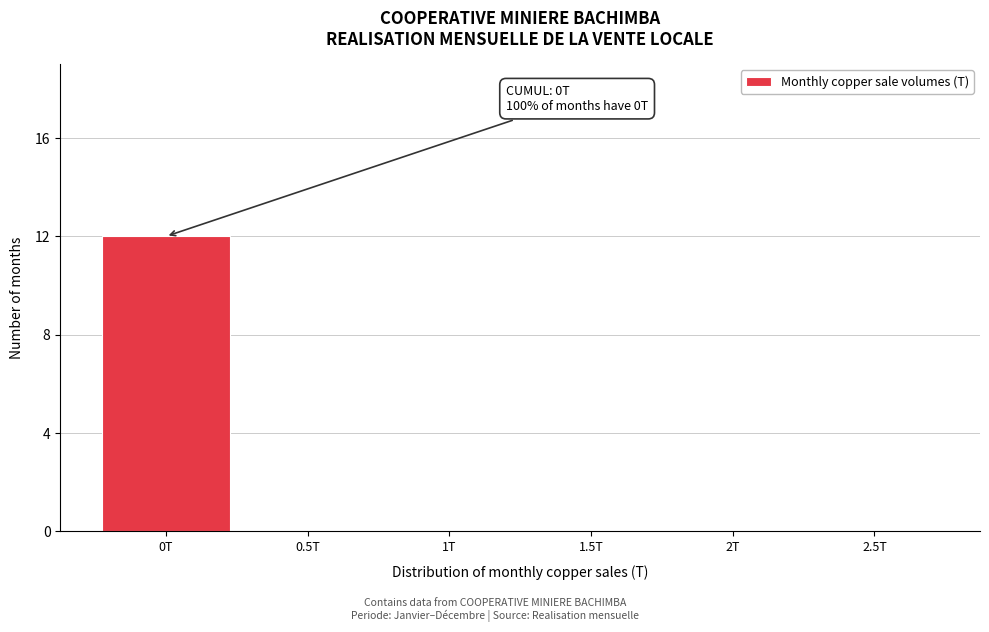

Reading left to right, what are all the values shown in this chart?

0T=12	0.5T=0	1T=0	1.5T=0	2T=0	2.5T=0